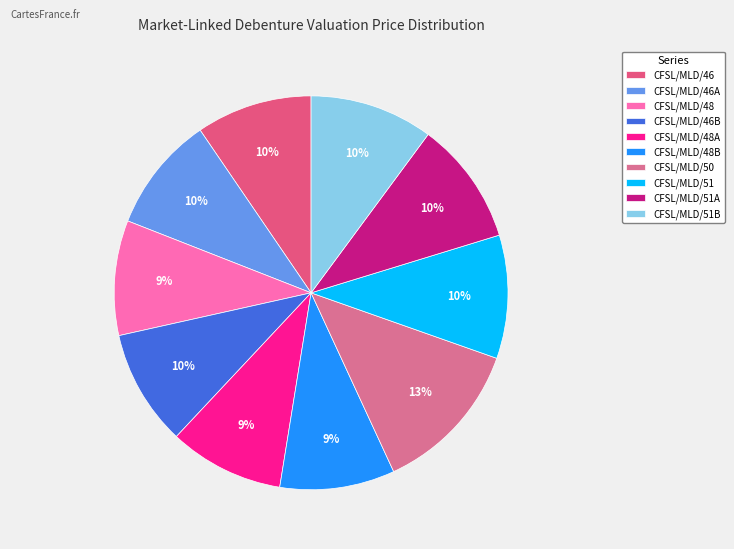

Does CFSL/MLD/50 represent more than half of the total?

No